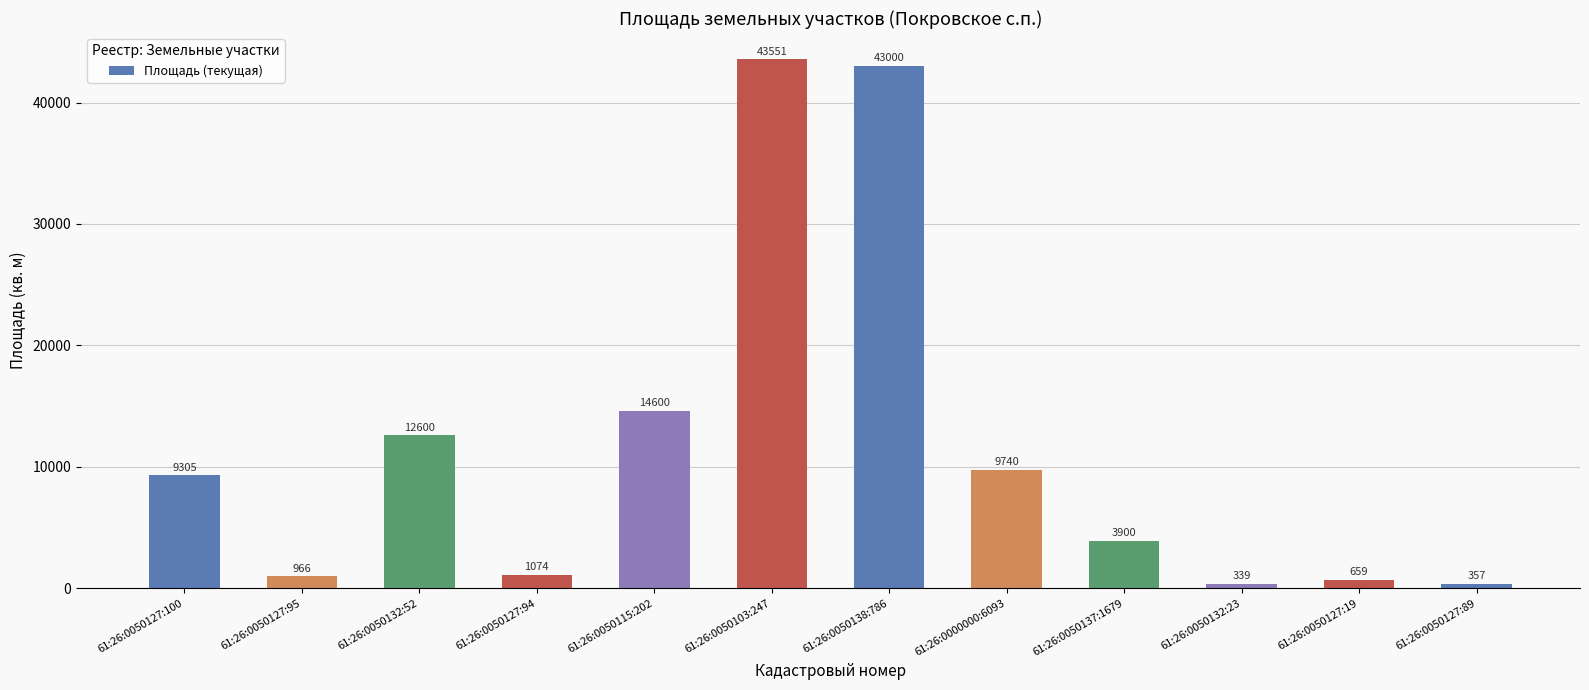

Count the number of categories in the chart.

12